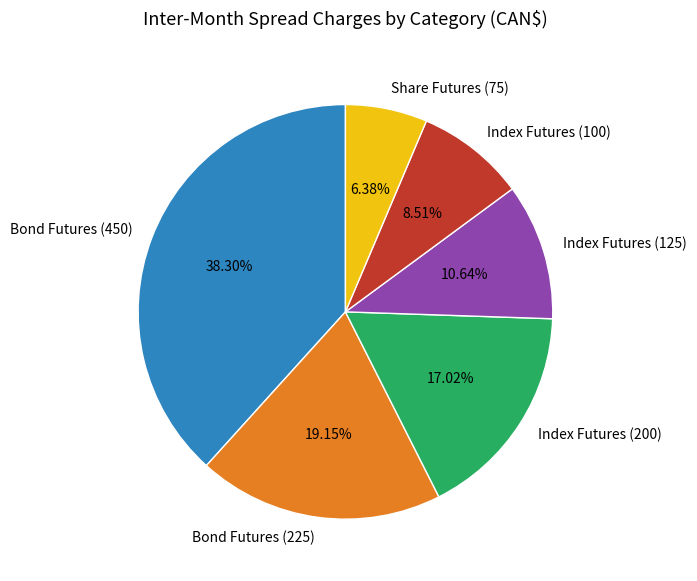

Between Share Futures (75) and Index Futures (125), which is larger?

Index Futures (125)